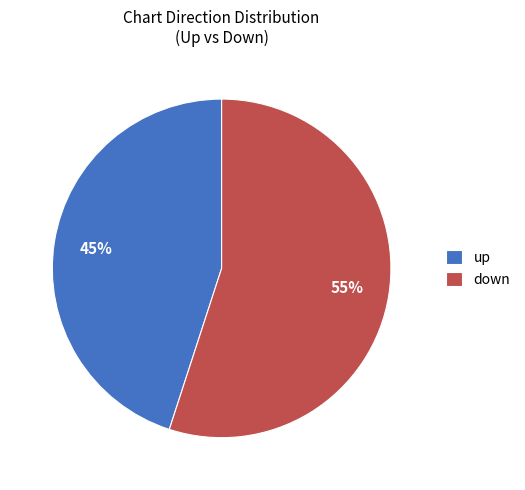

Rank the categories by value from lowest to highest.

up, down